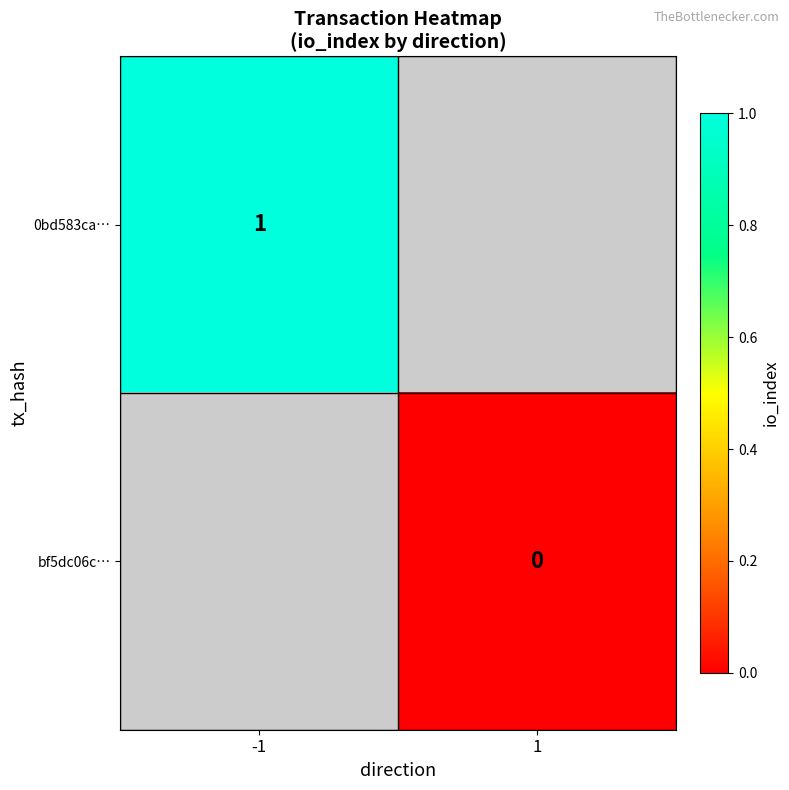

Is it true that 0bd583ca… equals 1 at -1?

True